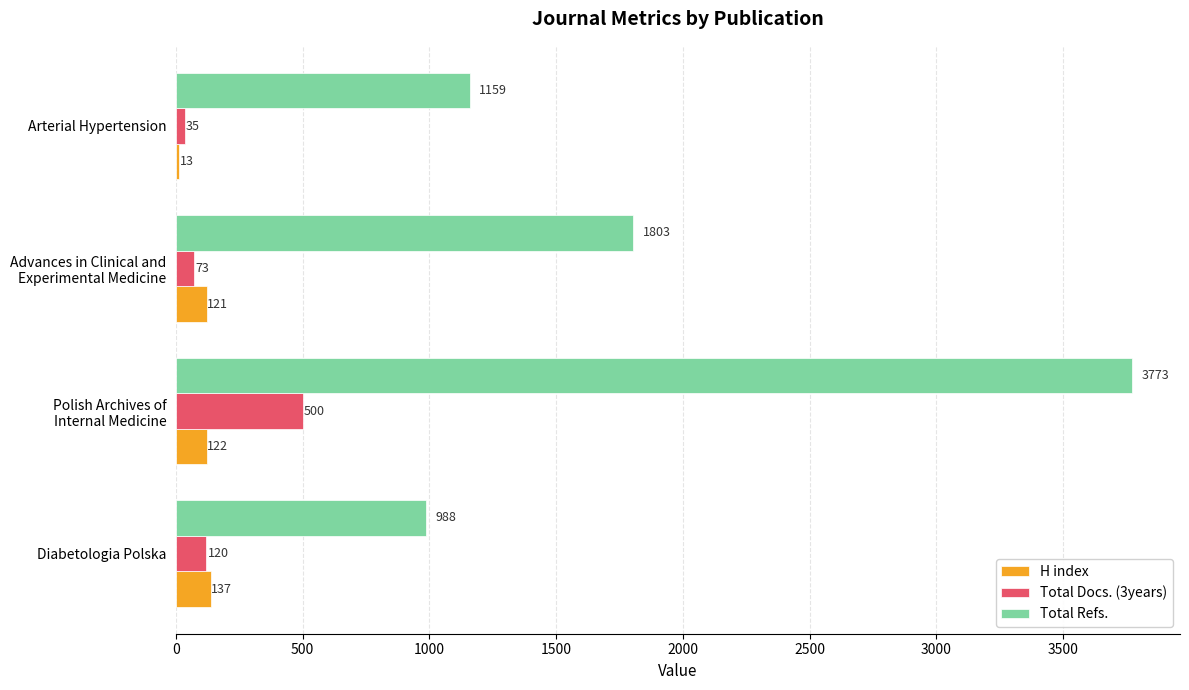

The value of Total Refs. at Arterial Hypertension is 1159. True or false?

True